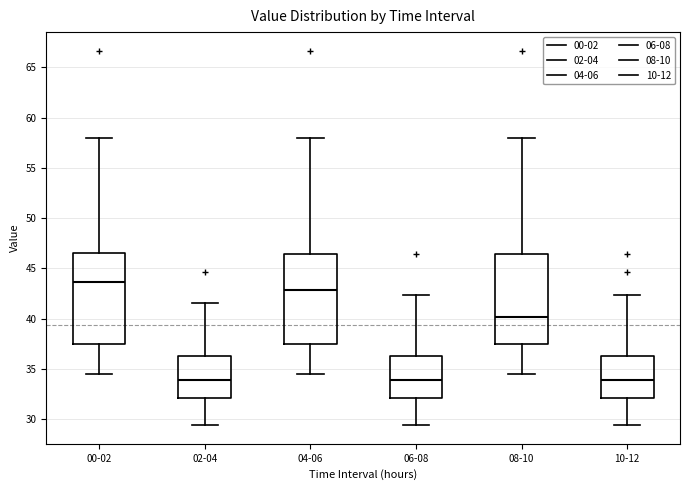

Which box's median line is the highest?

00-02